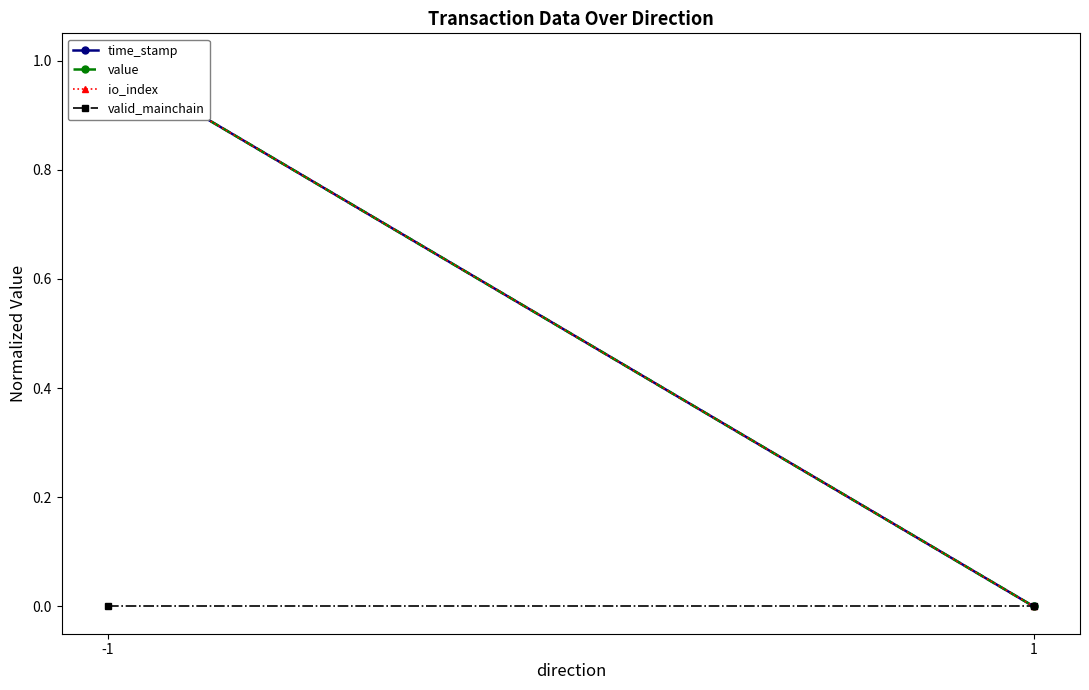

Between -1 and 1, which series saw the biggest shift?

time_stamp